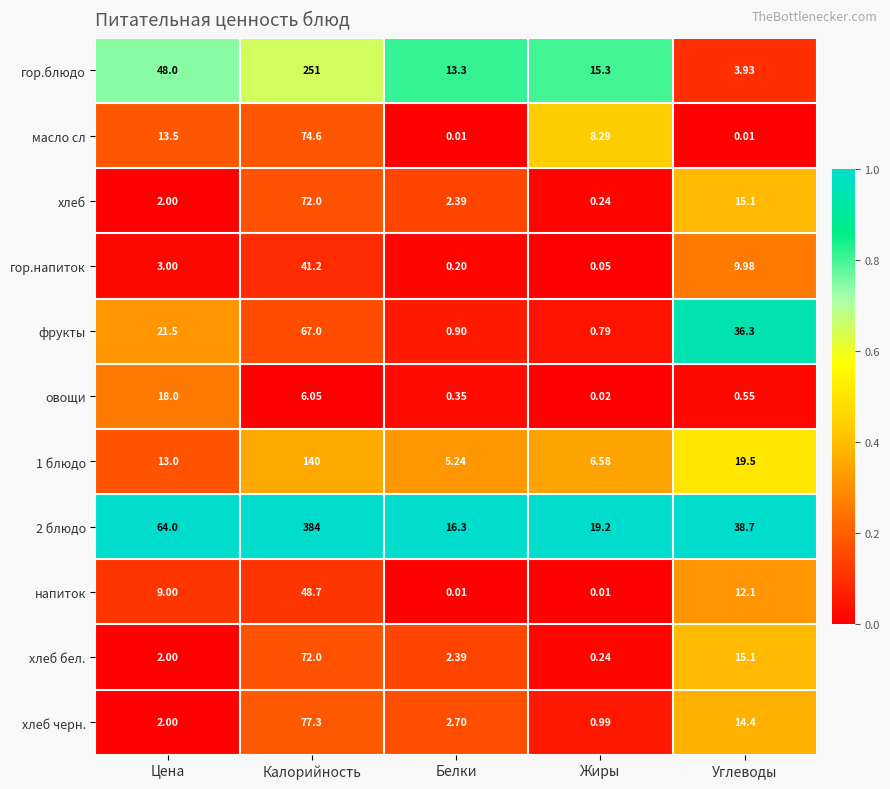

At which category does the chart reach its peak across all series?

Калорийность